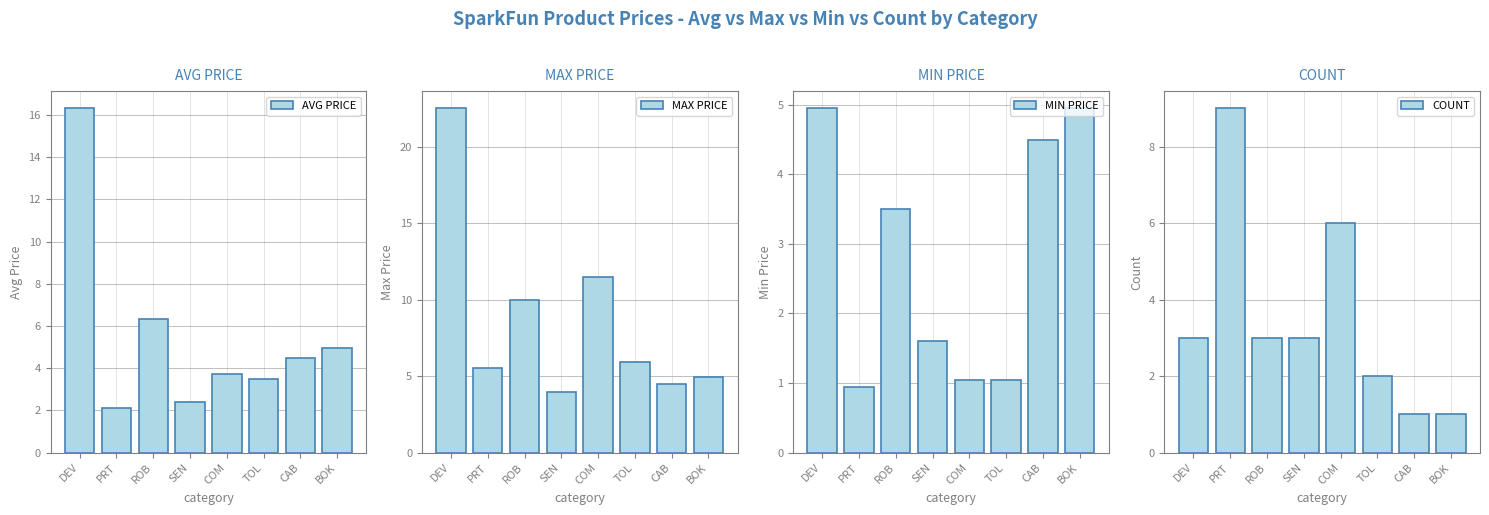

What is the difference between the maximum and minimum values in the AVG PRICE series?

14.2